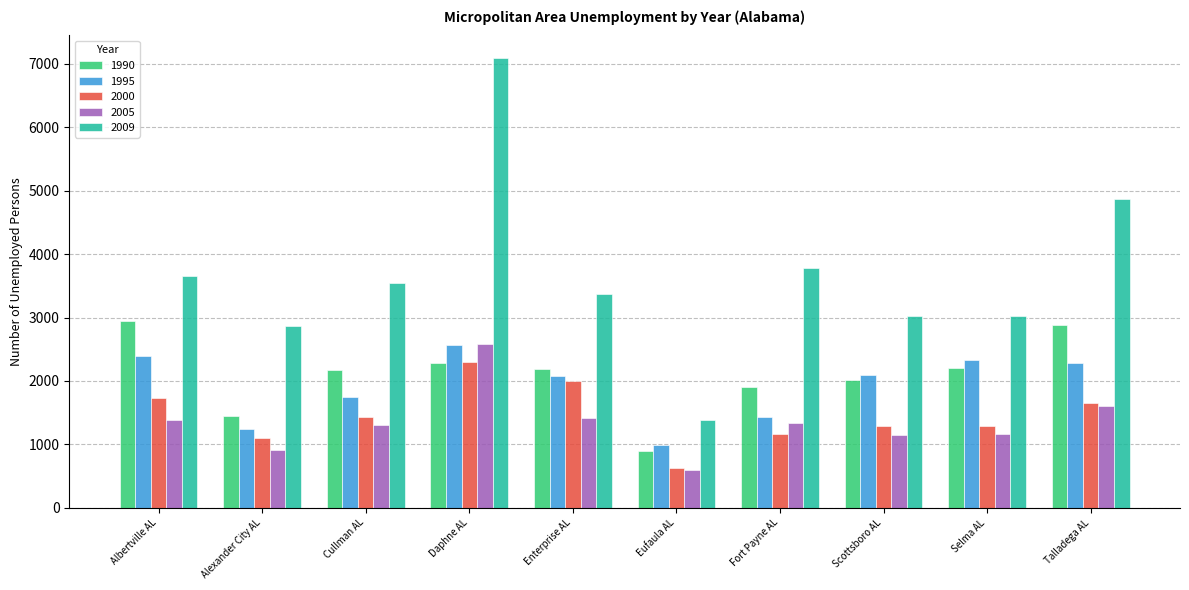

What is the sum of all 2005 values?

13451